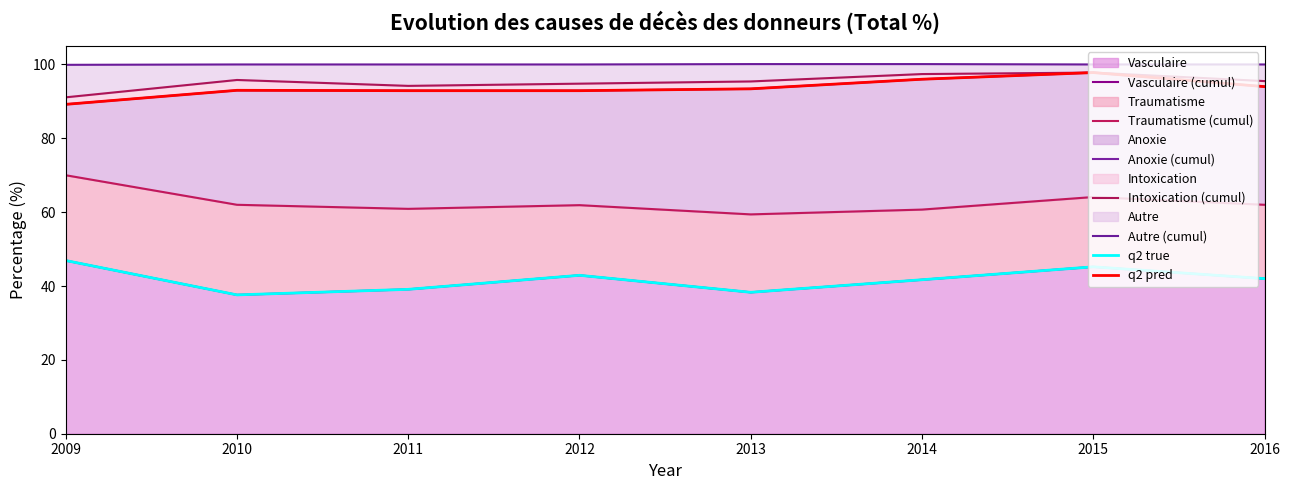

Reading left to right, what are all the values shown in this chart?

Vasculaire: 2009=46.9	2010=37.6	2011=39.1	2012=42.9	2013=38.3	2014=41.7	2015=45.2	2016=42.0
Traumatisme: 2009=23.1	2010=24.4	2011=21.8	2012=19.0	2013=21.1	2014=19.0	2015=18.9	2016=20.0
Anoxie: 2009=19.2	2010=31.0	2011=32.0	2012=31.0	2013=34.0	2014=35.3	2015=33.7	2016=32.0
Intoxication: 2009=1.9	2010=2.8	2011=1.3	2012=1.9	2013=2.0	2014=1.4	2015=0.0	2016=1.5
Autre: 2009=8.8	2010=4.2	2011=5.8	2012=5.2	2013=4.7	2014=2.7	2015=2.2	2016=4.5